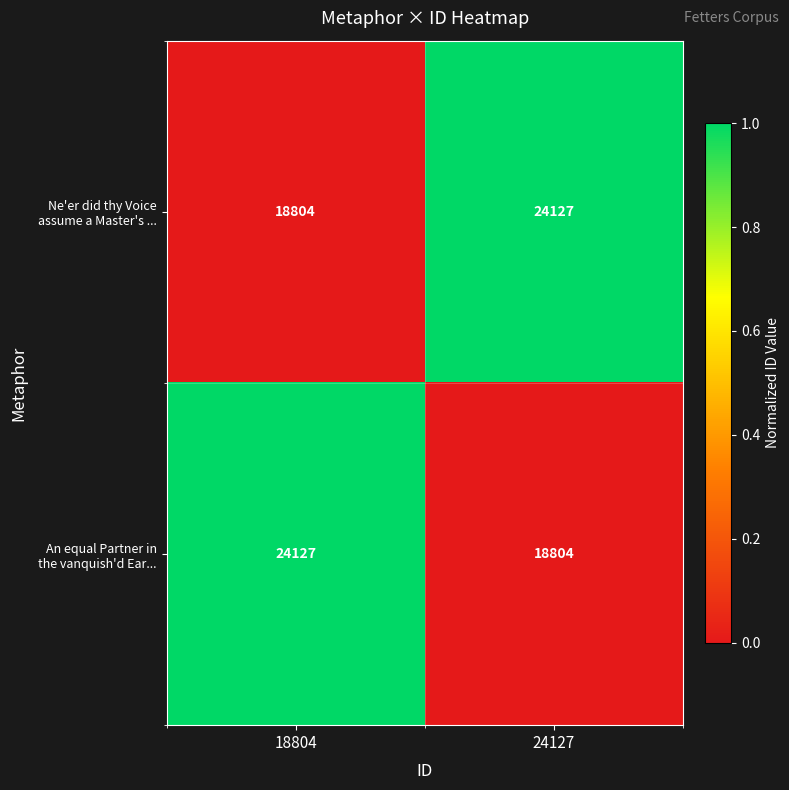

What is the maximum value shown in the chart?

24127